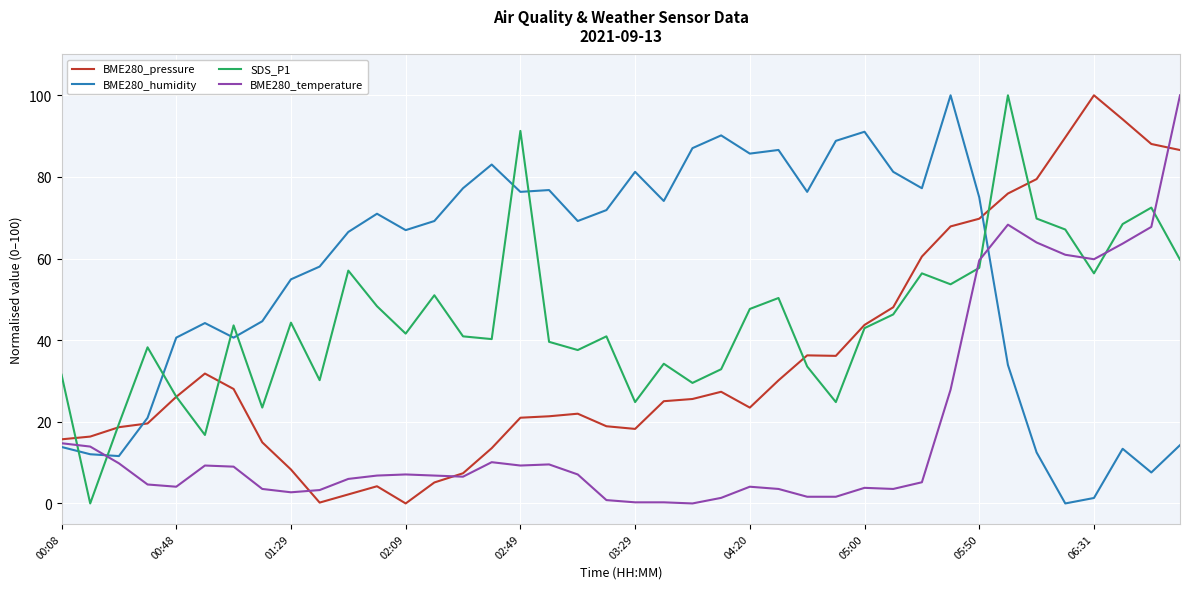

After their last crossing, which series has the higher values: BME280_pressure or BME280_humidity?

BME280_pressure